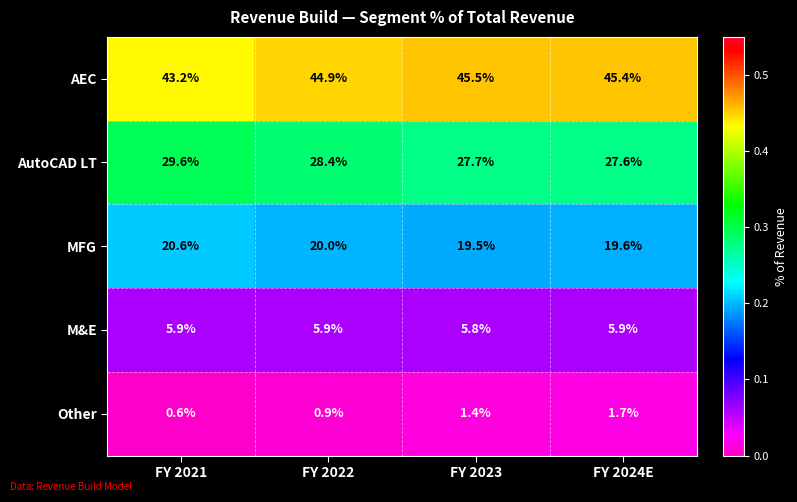

Reading right to left, extract all data points from this chart.

AEC: 45.4	45.5	44.9	43.2
AutoCAD LT: 27.6	27.7	28.4	29.6
MFG: 19.6	19.5	20.0	20.6
M&E: 5.9	5.8	5.9	5.9
Other: 1.7	1.4	0.9	0.6